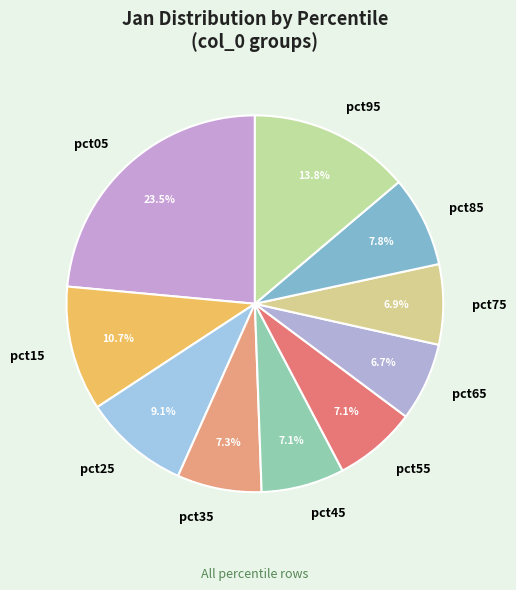

What percentage is NOT represented by pct05?

76.5%